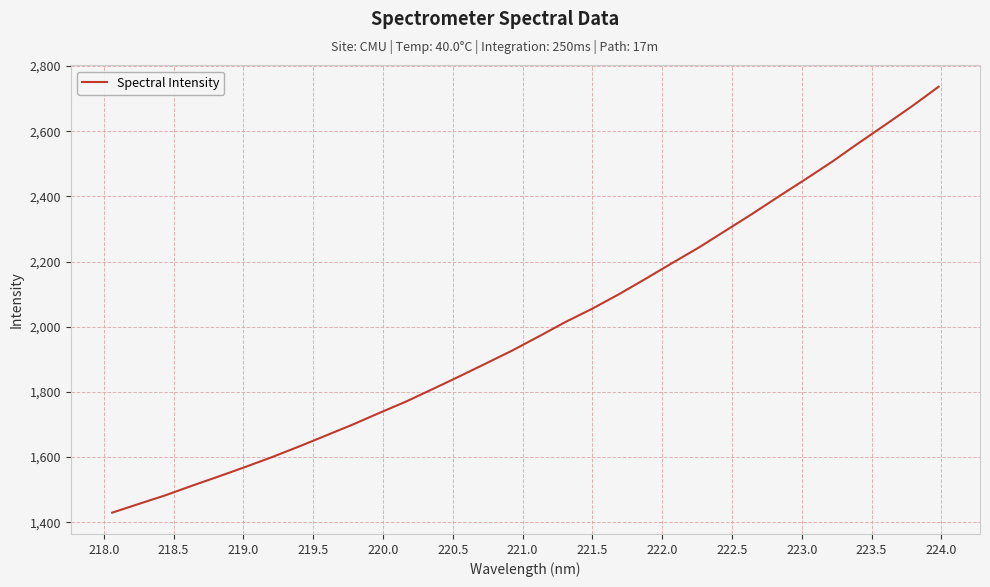

What is the minimum value shown in the chart?

1429.4